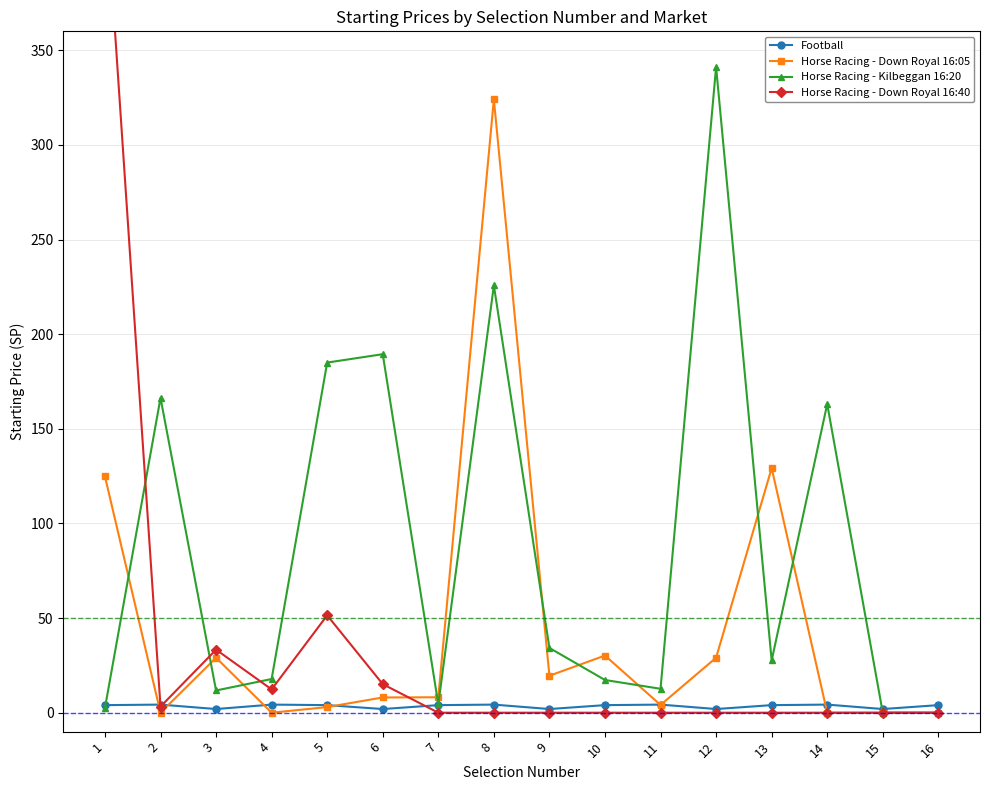

True or false: Horse Racing - Down Royal 16:05 and Football intersect in this chart.

True